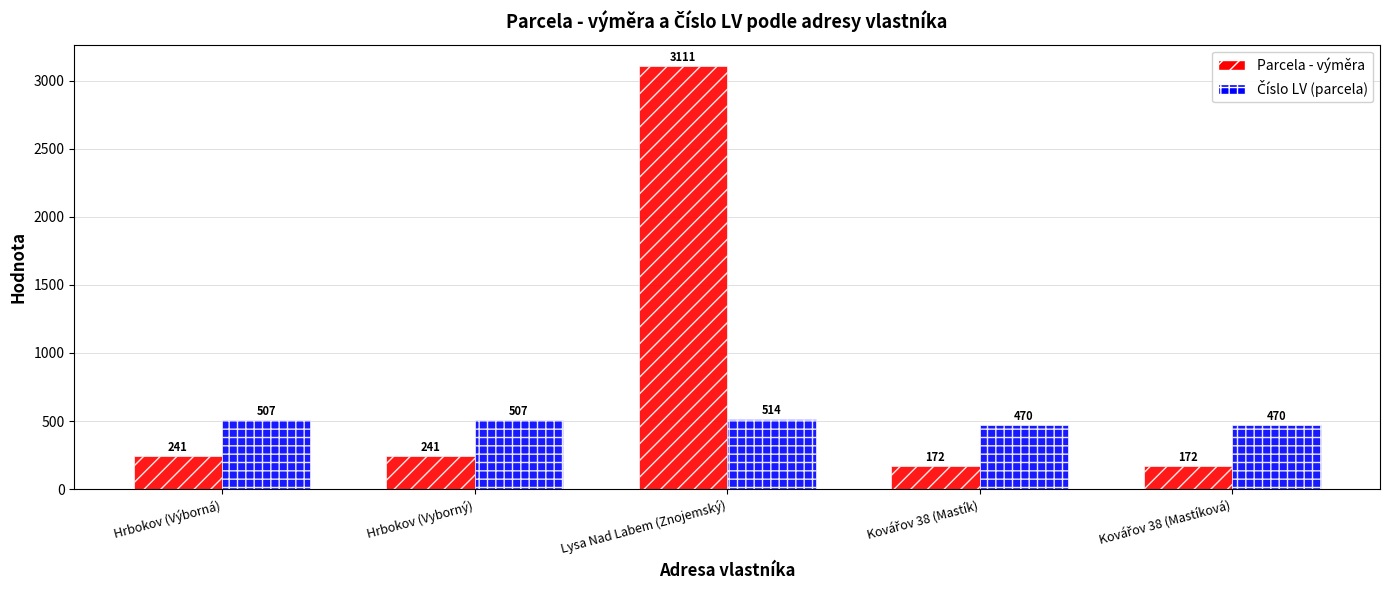

What is the difference between the Parcela - výměra values at Hrbokov (Vyborný) and Lysa Nad Labem (Znojemský)?

2870